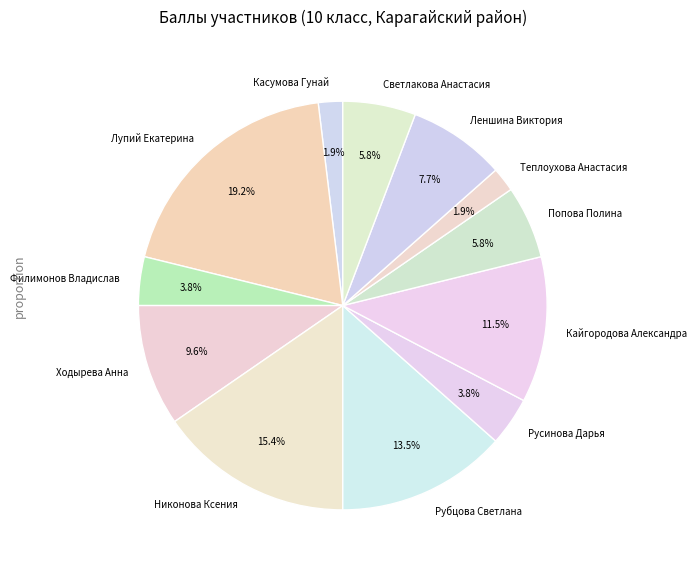

Which slice is the largest?

Лупий Екатерина